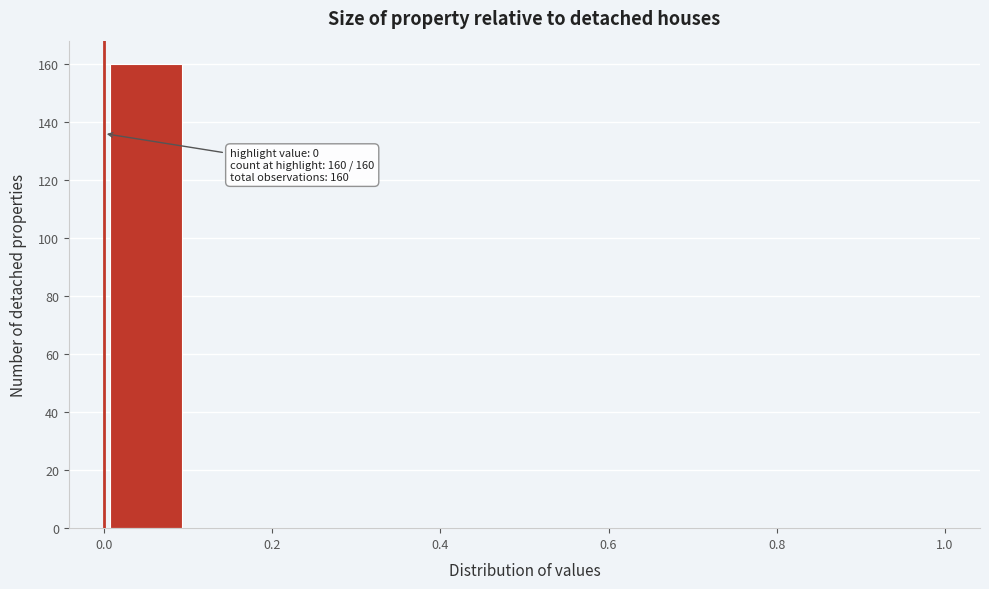

Over which range of the x-axis is the bar tallest?

0.0 to 0.1